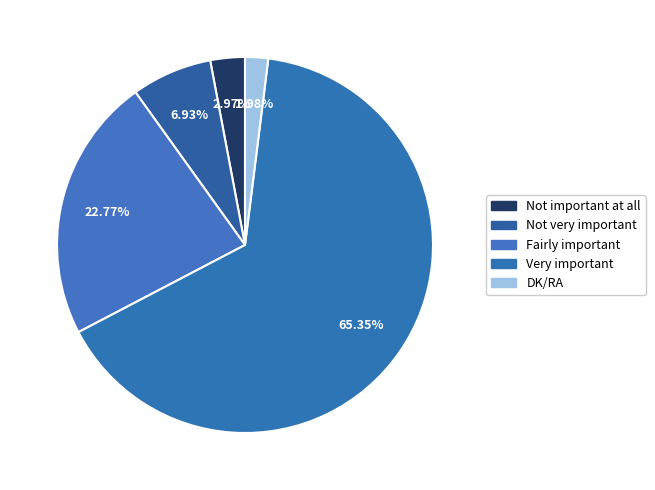

Count the number of slices in the pie.

5